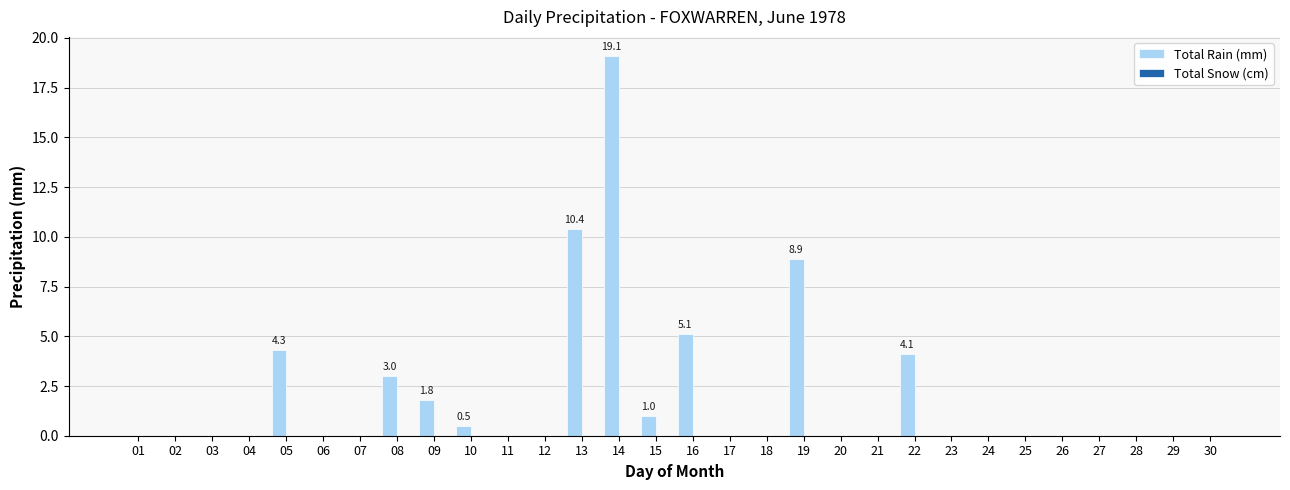

What is the greatest value displayed?

19.1